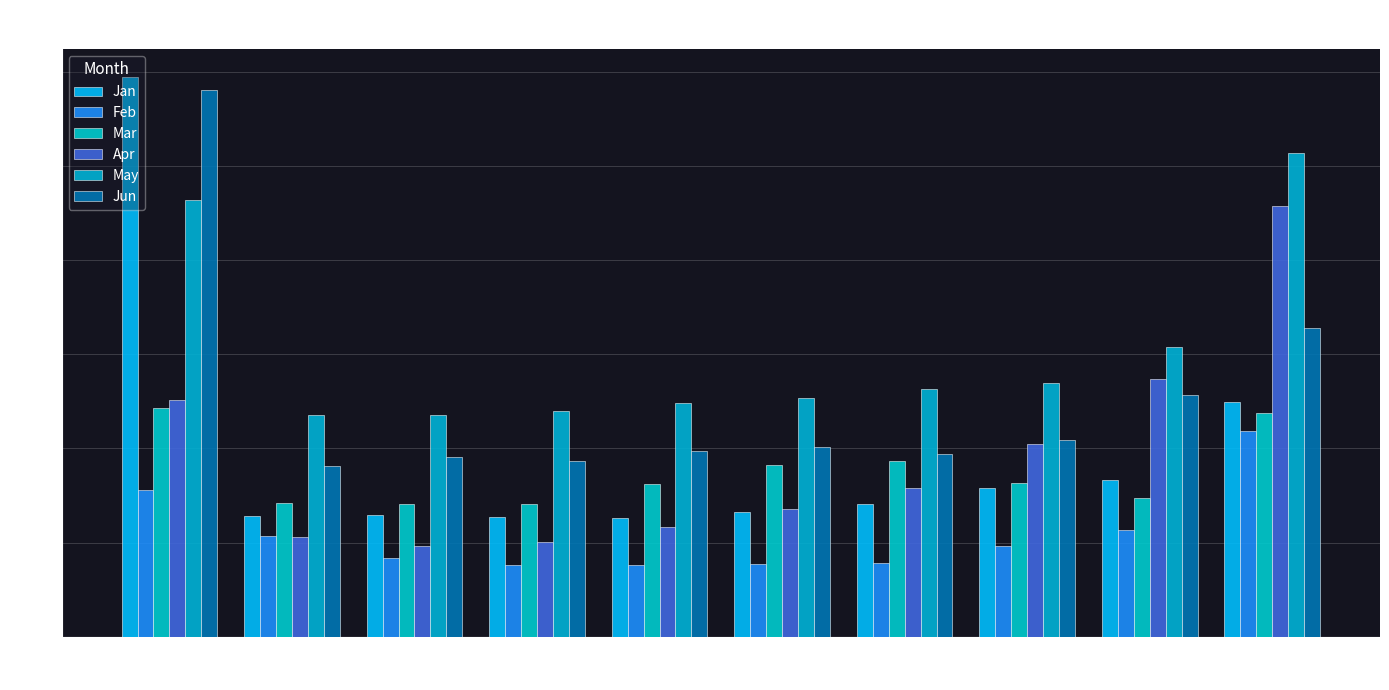

What is the difference between the highest and lowest values at pct65?

0.4